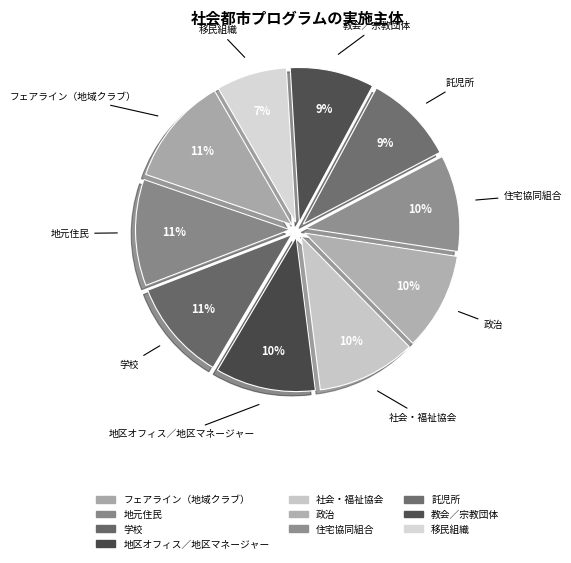

True or false: 学校 accounts for 11% of the total.

True